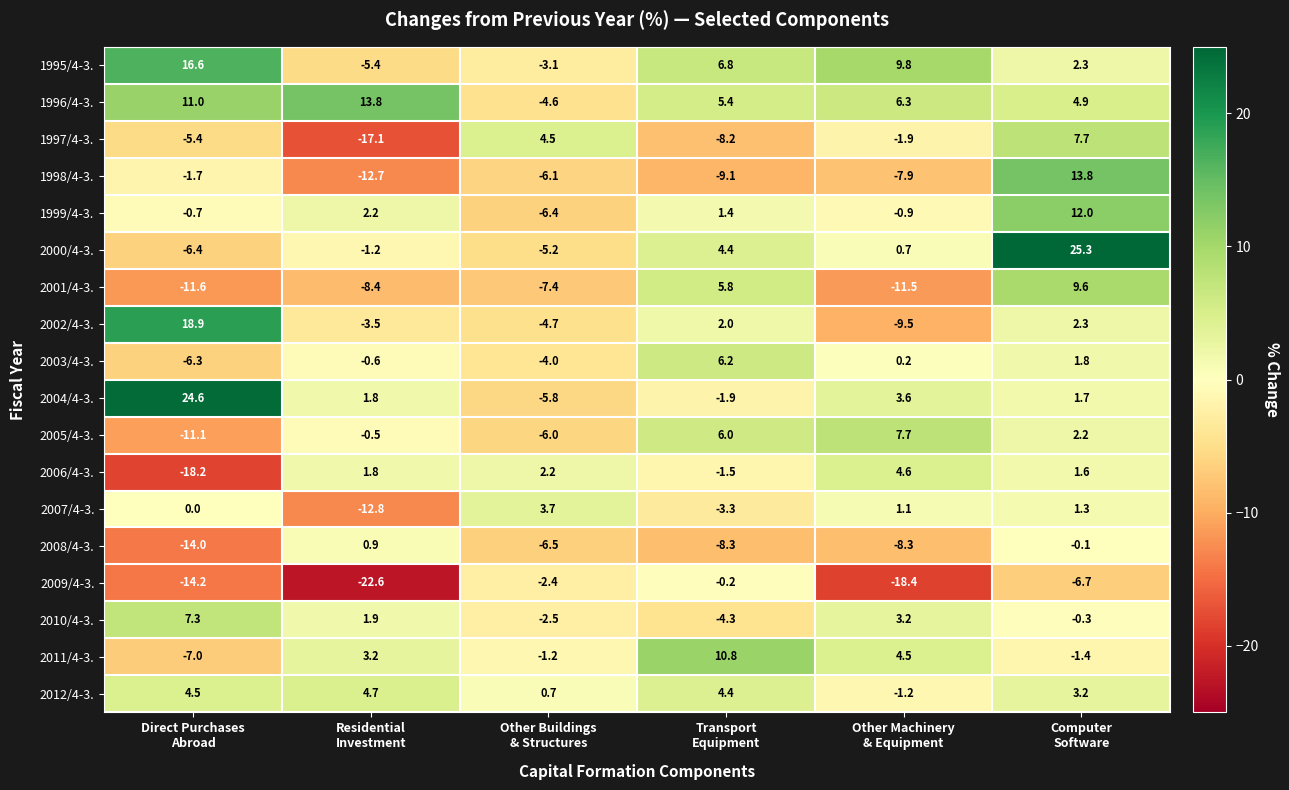

At Direct Purchases
Abroad, list the series in order from largest to smallest.

2004/4-3., 2002/4-3., 1995/4-3., 1996/4-3., 2010/4-3., 2012/4-3., 2007/4-3., 1999/4-3., 1998/4-3., 1997/4-3., 2003/4-3., 2000/4-3., 2011/4-3., 2005/4-3., 2001/4-3., 2008/4-3., 2009/4-3., 2006/4-3.